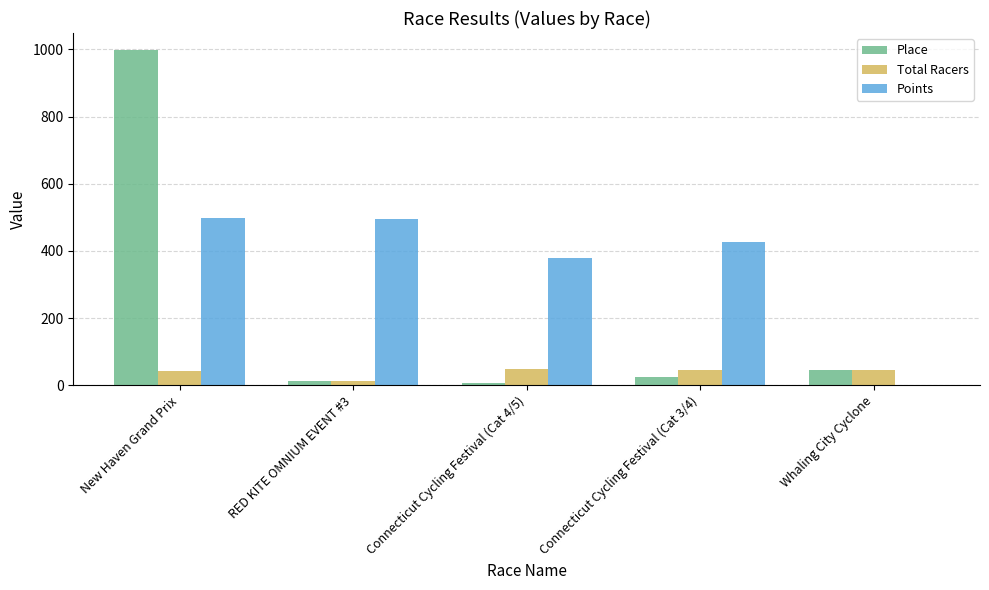

The value of Place at Connecticut Cycling Festival (Cat 4/5) is 7.0. True or false?

True